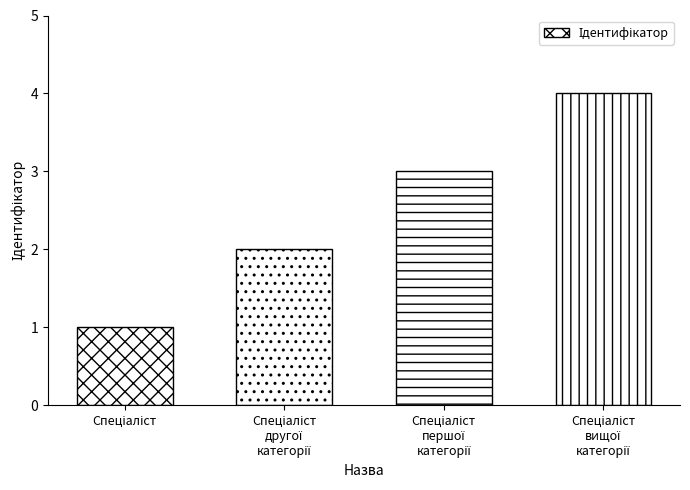

What is the greatest value displayed?

4